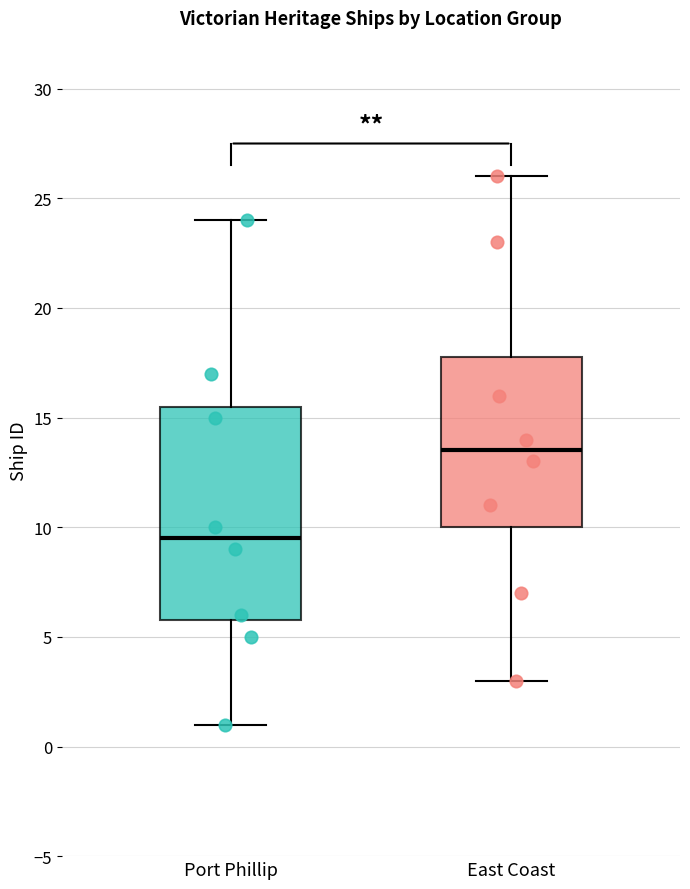

Where does the lower whisker of the box for Port Phillip end on the y-axis? The values are not printed on the chart, so give them approximately, as read against the axis.

1.0